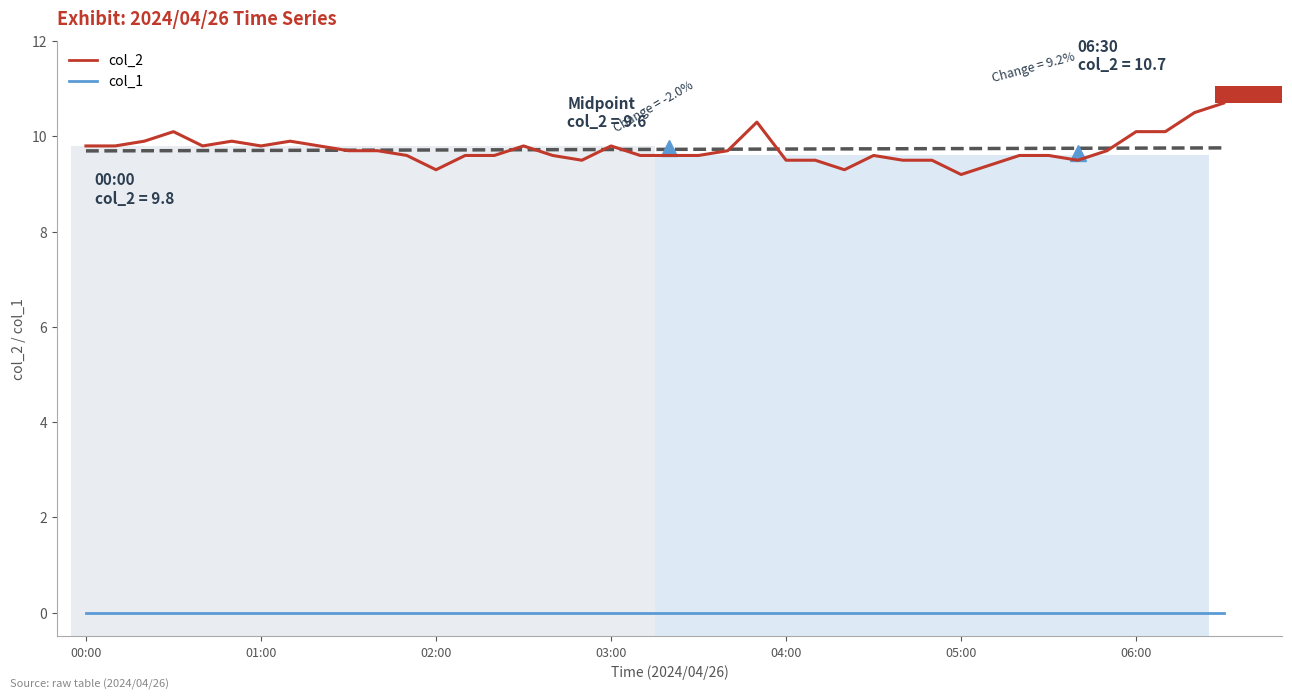

What is the difference between the maximum and minimum values in the col_2 series?

1.5